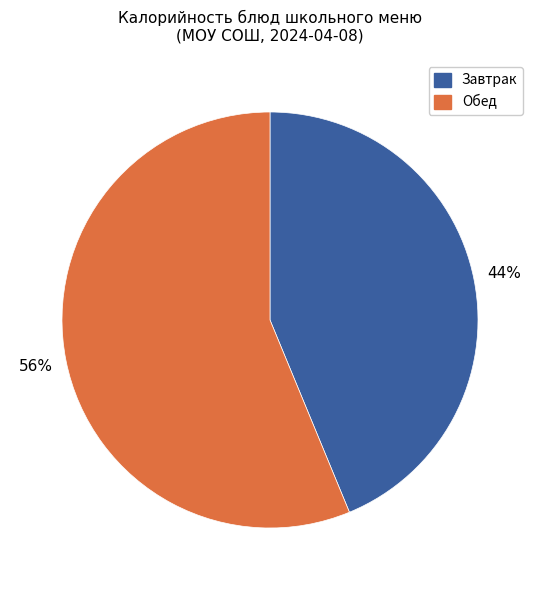

To the nearest percent, what is the difference between the largest and smallest slice percentages?

12%